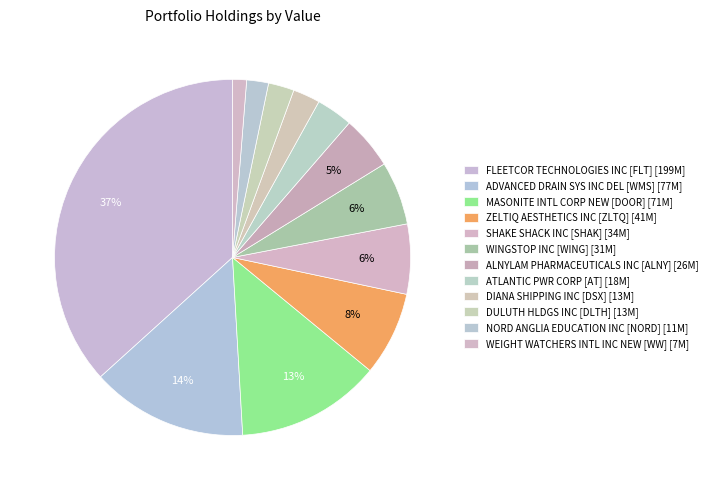

To the nearest percent, what is the difference between the ATLANTIC PWR CORP [AT] and WINGSTOP INC [WING] slice percentages?

2%